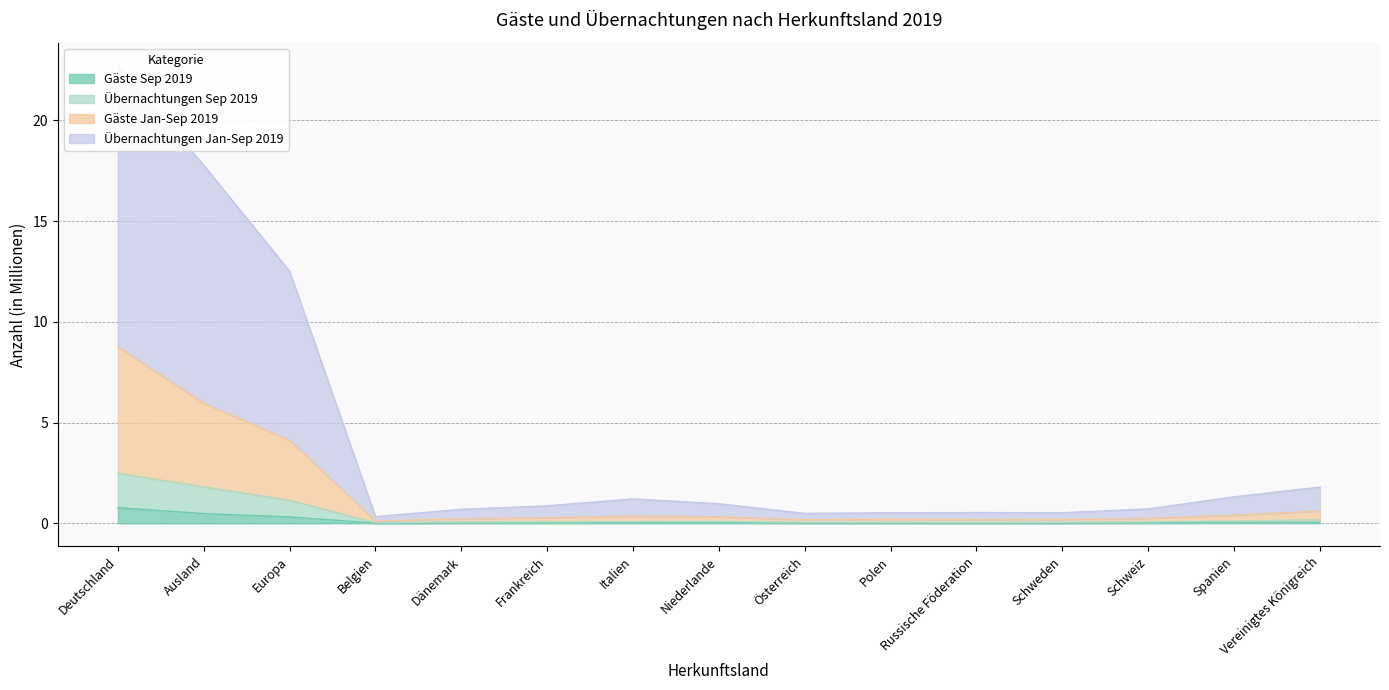

Reading left to right, what are all the values shown in this chart?

Gäste Sep 2019: Deutschland=0.8	Ausland=0.5	Europa=0.3	Belgien=0.0	Dänemark=0.0	Frankreich=0.0	Italien=0.0	Niederlande=0.0	Österreich=0.0	Polen=0.0	Russische Föderation=0.0	Schweden=0.0	Schweiz=0.0	Spanien=0.0	Vereinigtes Königreich=0.0
Übernachtungen Sep 2019: Deutschland=2.5	Ausland=1.8	Europa=1.1	Belgien=0.0	Dänemark=0.1	Frankreich=0.1	Italien=0.1	Niederlande=0.1	Österreich=0.0	Polen=0.0	Russische Föderation=0.0	Schweden=0.0	Schweiz=0.1	Spanien=0.1	Vereinigtes Königreich=0.2
Gäste Jan-Sep 2019: Deutschland=8.8	Ausland=6.0	Europa=4.1	Belgien=0.1	Dänemark=0.2	Frankreich=0.3	Italien=0.4	Niederlande=0.3	Österreich=0.2	Polen=0.2	Russische Föderation=0.2	Schweden=0.2	Schweiz=0.2	Spanien=0.4	Vereinigtes Königreich=0.6
Übernachtungen Jan-Sep 2019: Deutschland=22.7	Ausland=17.8	Europa=12.5	Belgien=0.3	Dänemark=0.7	Frankreich=0.9	Italien=1.2	Niederlande=1.0	Österreich=0.5	Polen=0.5	Russische Föderation=0.5	Schweden=0.5	Schweiz=0.7	Spanien=1.3	Vereinigtes Königreich=1.8